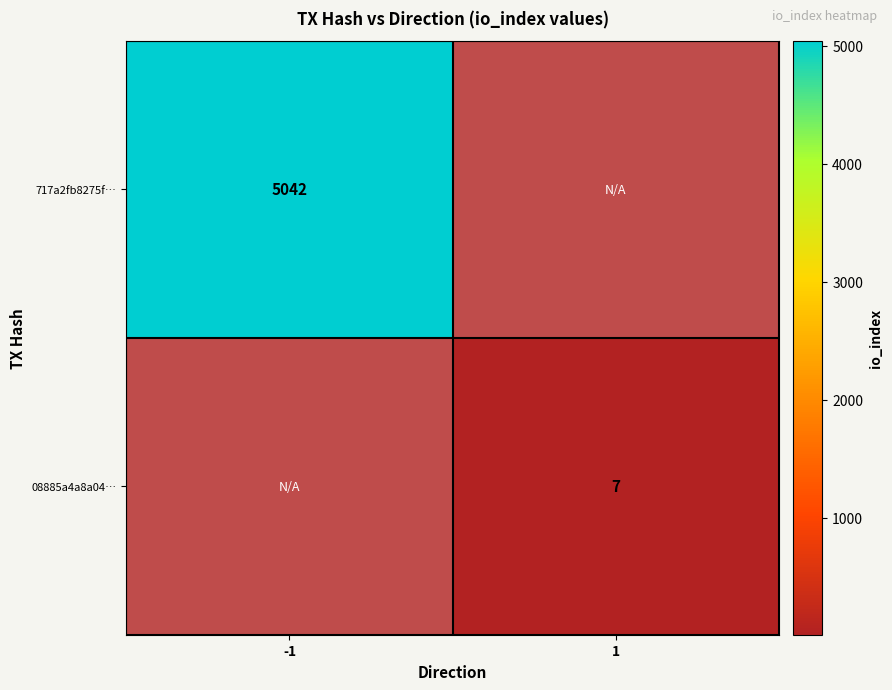

How many data points does each series have?

2